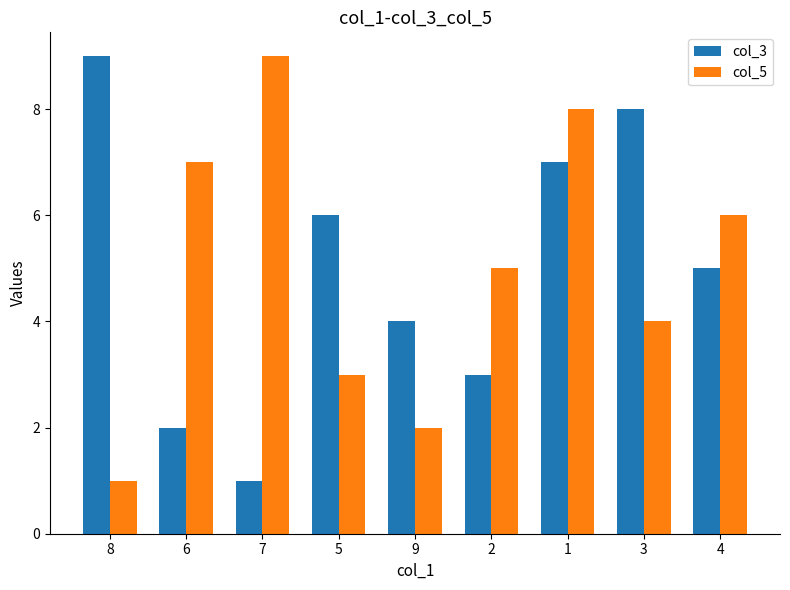

How many categories are shown in the chart?

9